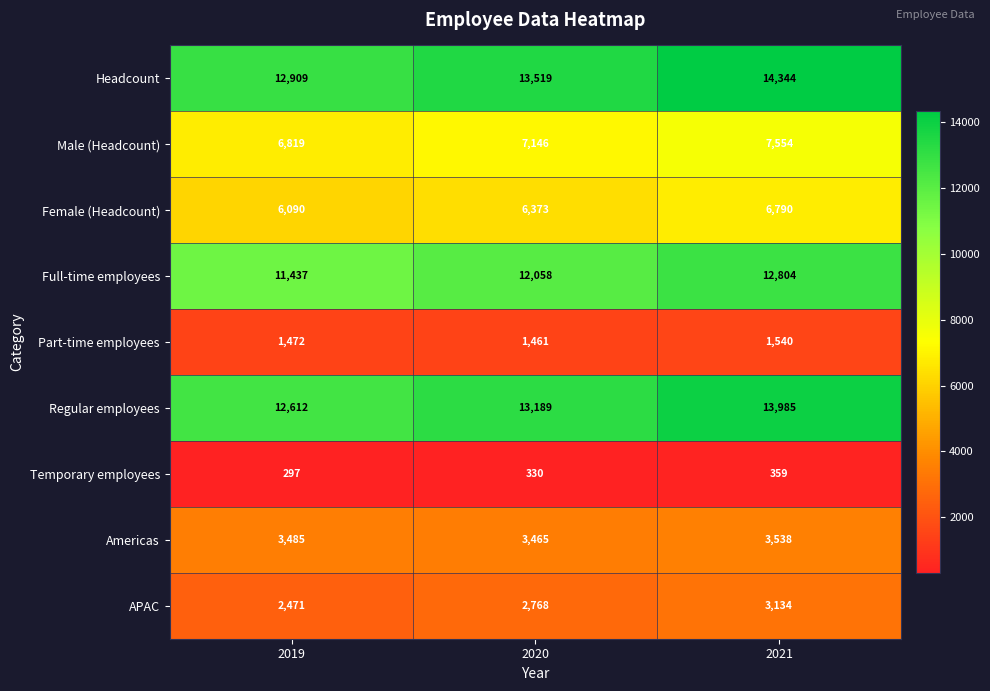

What is the average value of the APAC series?

2791